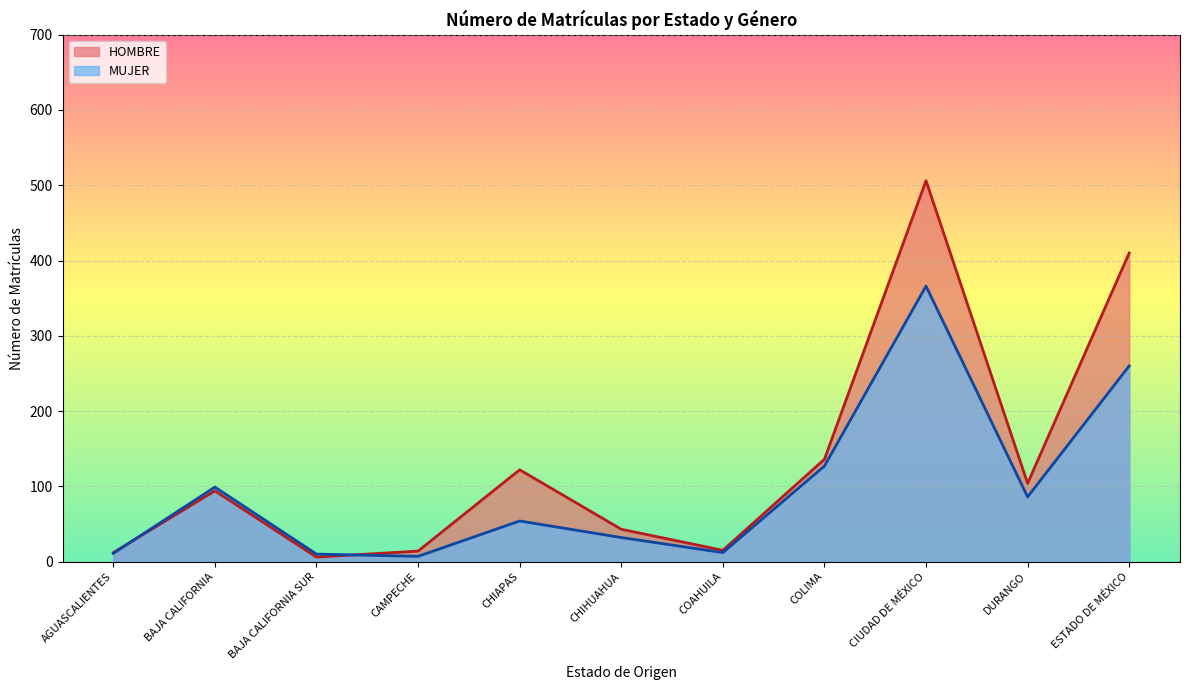

List the series in order of their overall mean, highest first.

HOMBRE, MUJER